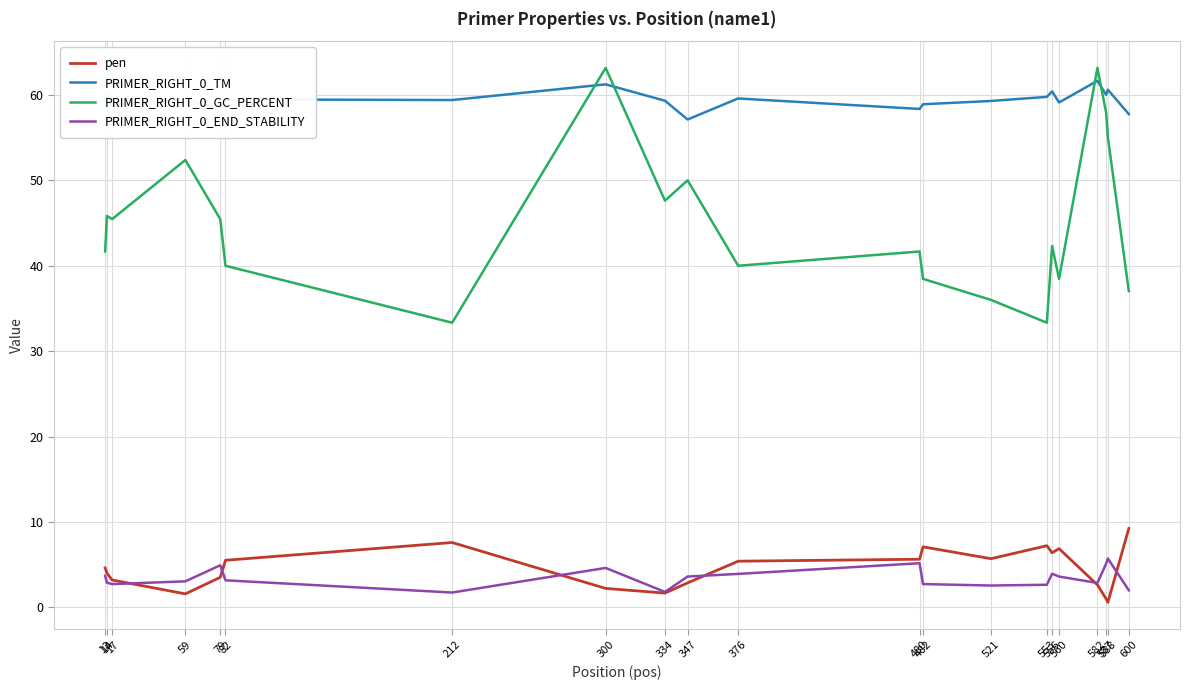

Which series has the largest total across all categories?

PRIMER_RIGHT_0_TM